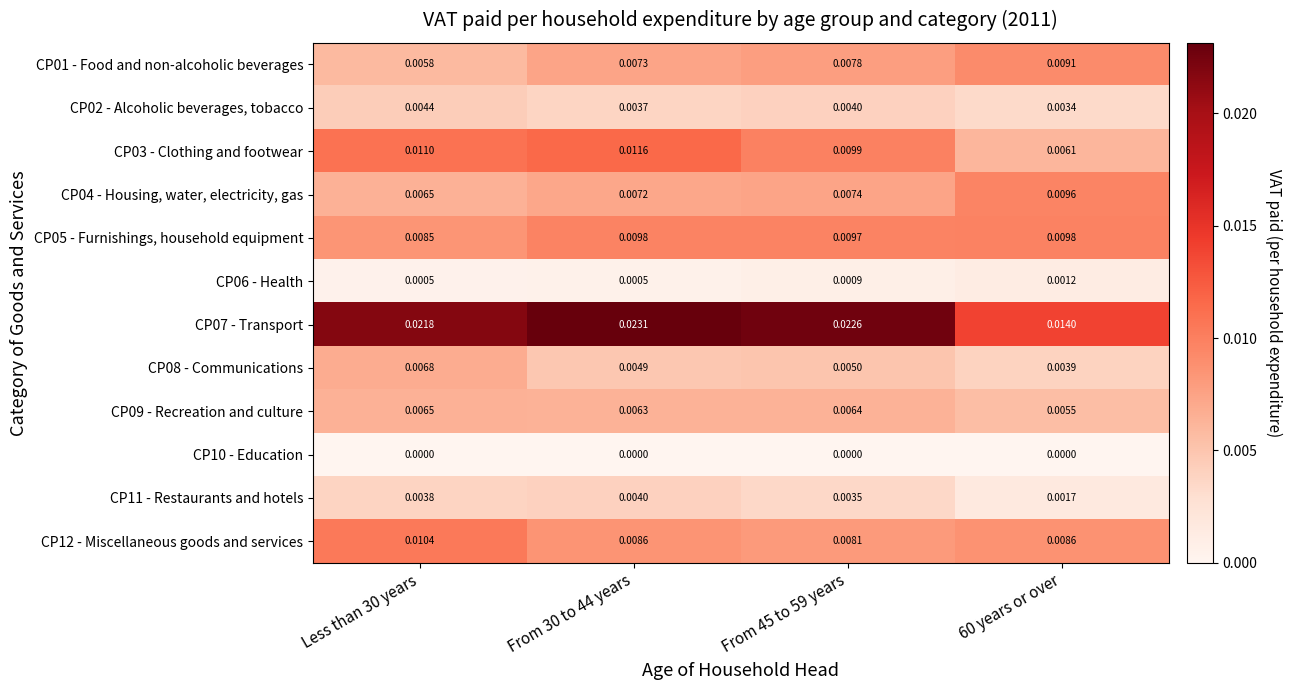

Is the value of CP12 - Miscellaneous goods and services at 60 years or over greater than the value of CP01 - Food and non-alcoholic beverages at From 45 to 59 years?

Yes